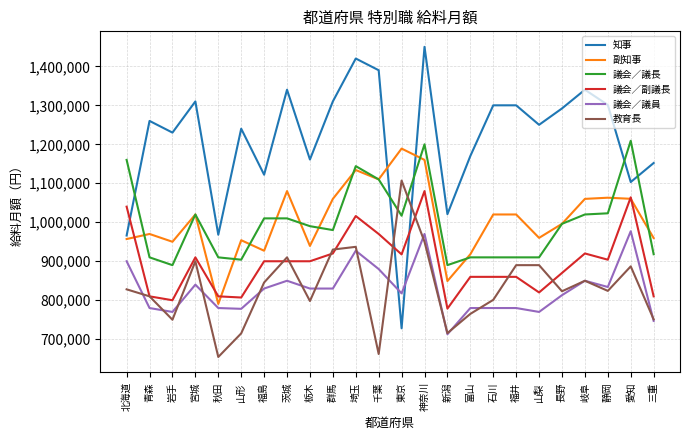

What is the total value across all series at 栃木?

5618300